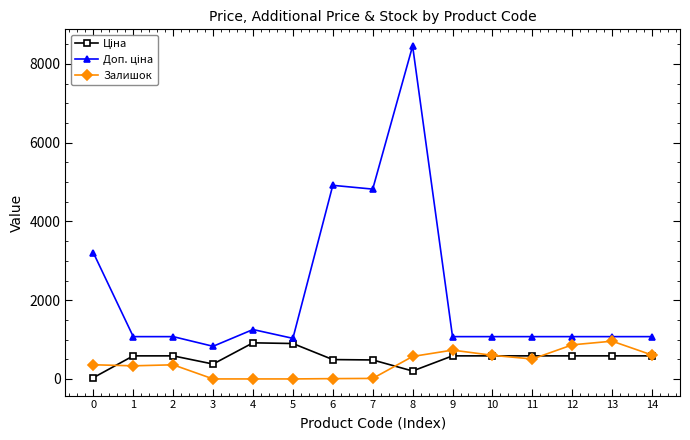

The value of Залишок at 9 is 732.0. True or false?

True